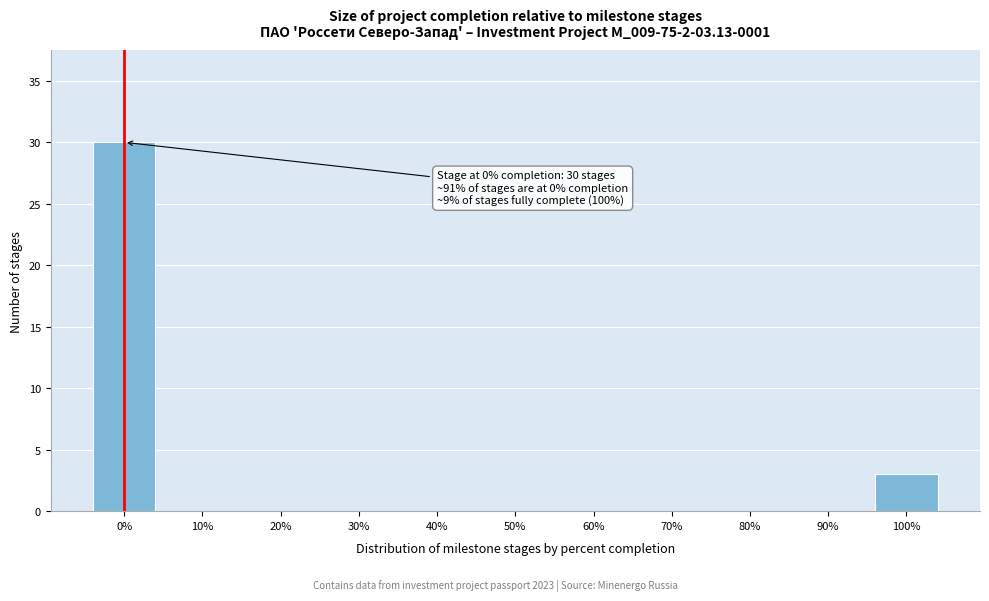

Reading right to left, transcribe all the data shown in this chart.

100%=3	90%=0	80%=0	70%=0	60%=0	50%=0	40%=0	30%=0	20%=0	10%=0	0%=30